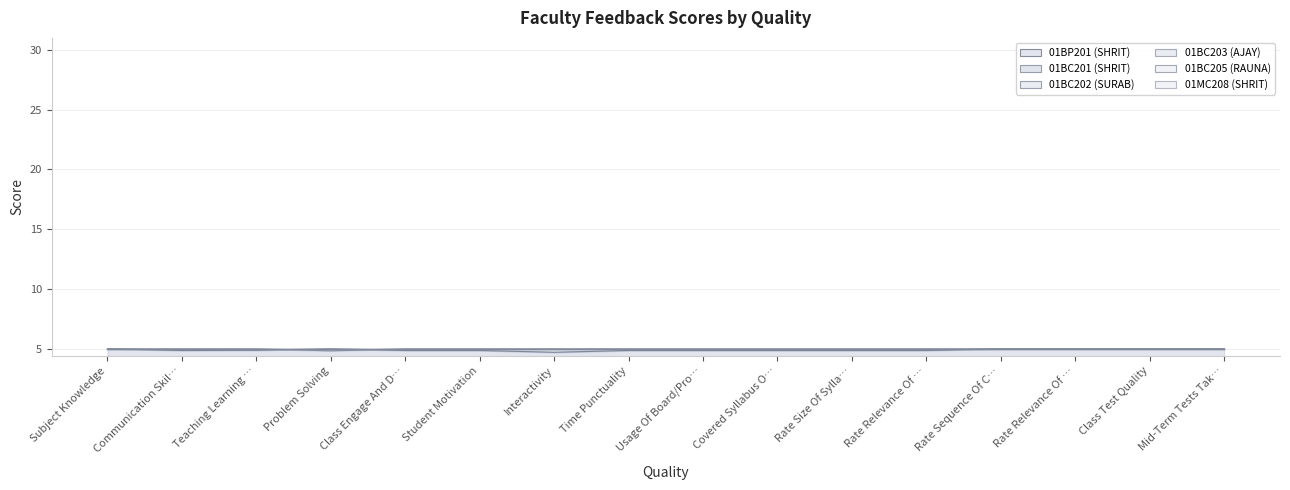

At which label does 01BC201 (SHRIT) reach its peak?

Subject Knowledge